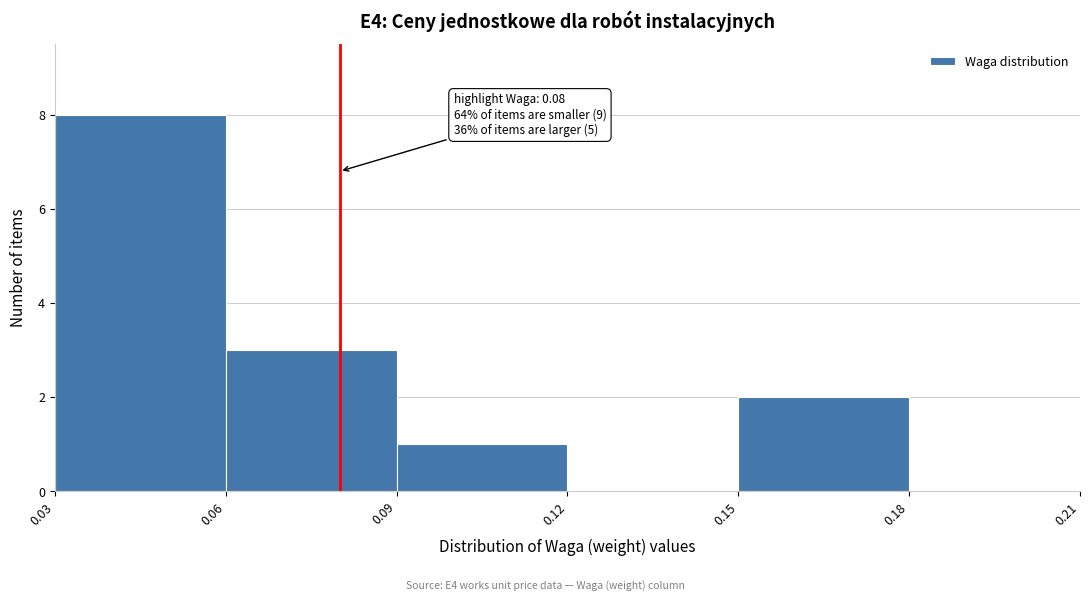

Which range on the x-axis has the tallest bar?

0.03 to 0.06